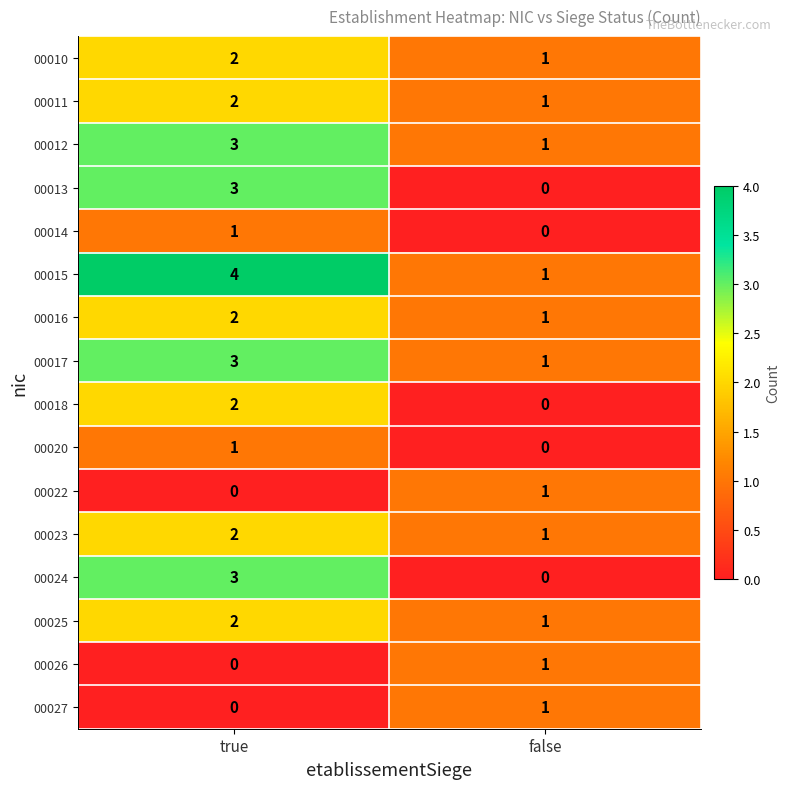

At which category is the sum across all series the highest?

true